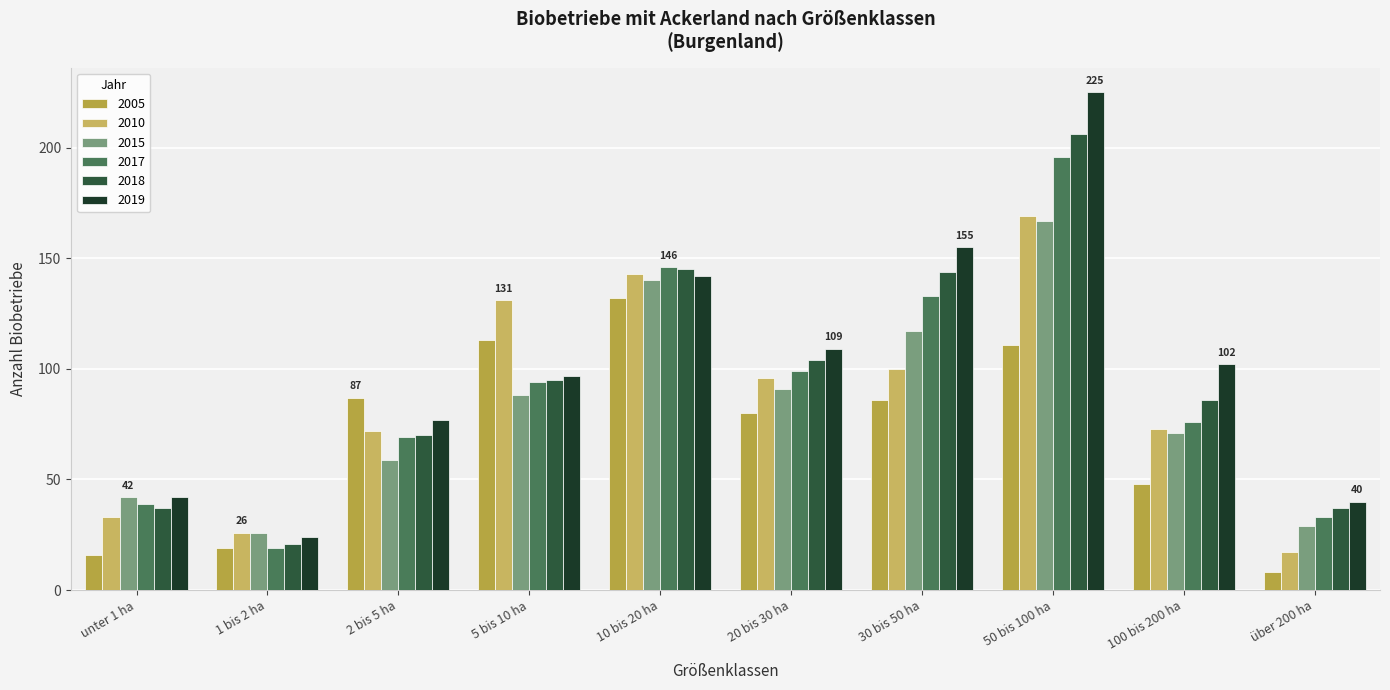

Rank the categories by 2010 value from highest to lowest.

50 bis 100 ha, 10 bis 20 ha, 5 bis 10 ha, 30 bis 50 ha, 20 bis 30 ha, 100 bis 200 ha, 2 bis 5 ha, unter 1 ha, 1 bis 2 ha, über 200 ha